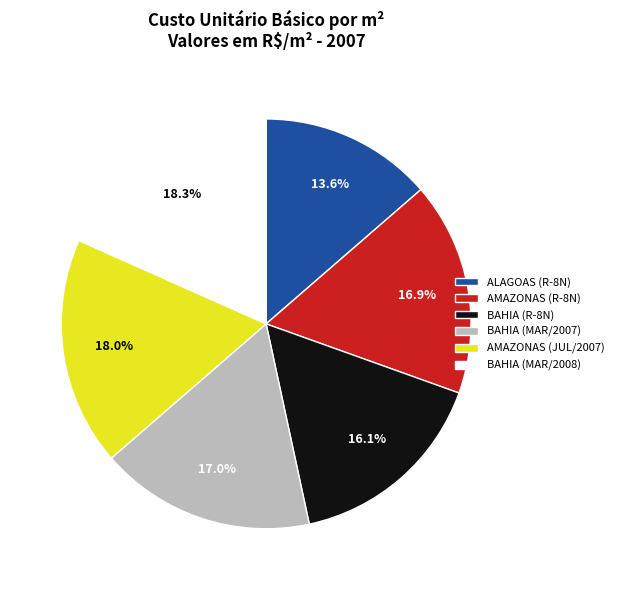

What percentage do ALAGOAS (R-8N) and BAHIA (MAR/2007) together represent?

30.6%